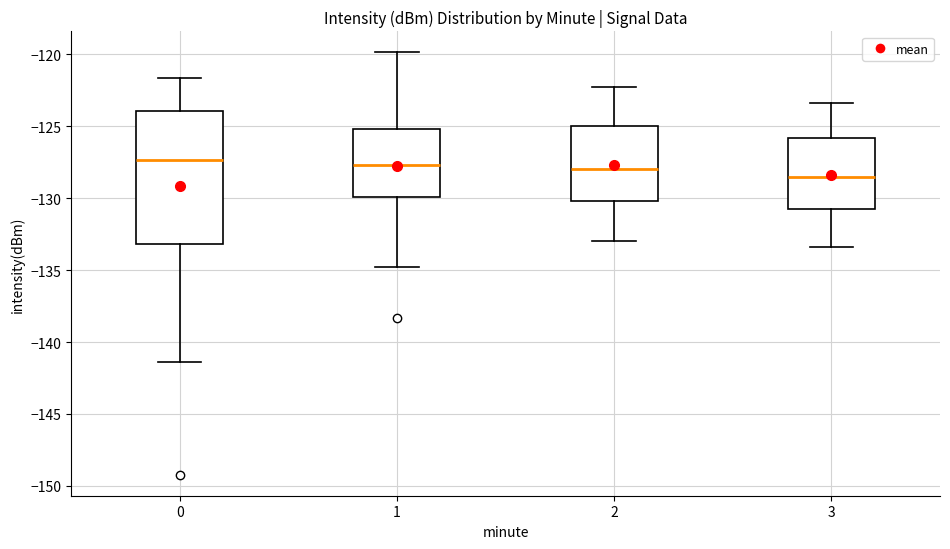

Reading left to right, transcribe this box plot: for each box, give where its median line is, the range the box spans, and where its two whiskers end, as read against the y-axis. The values are not printed on the chart, so give them approximately, as read against the axis.

0: median -127.5, box -133.0 to -124.0, whiskers -141.5 to -121.5
1: median -127.5, box -130.0 to -125.0, whiskers -135.0 to -120.0
2: median -128.0, box -130.0 to -125.0, whiskers -133.0 to -122.5
3: median -128.5, box -130.5 to -126.0, whiskers -133.5 to -123.5